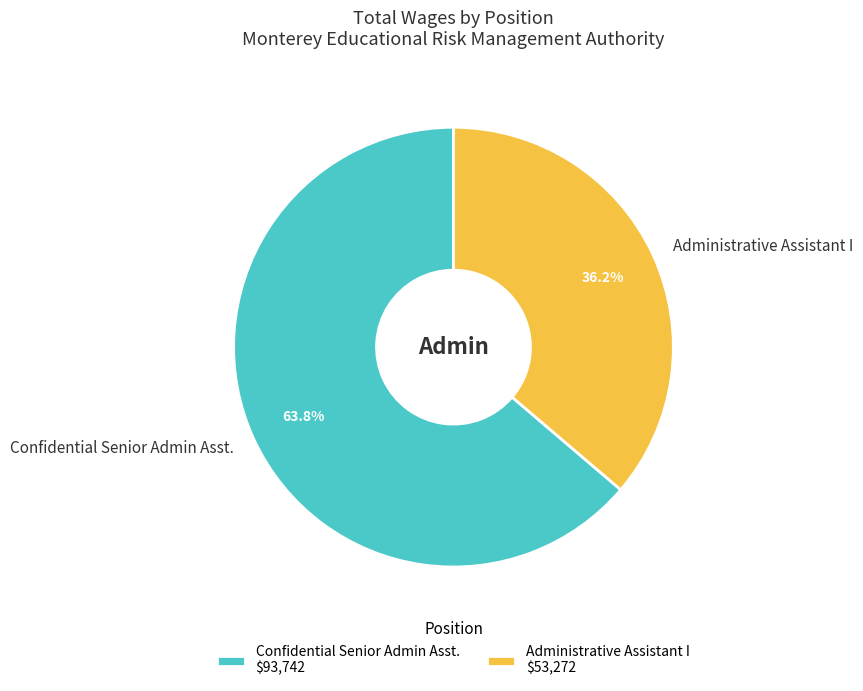

To the nearest percent, what is the average slice percentage?

50%